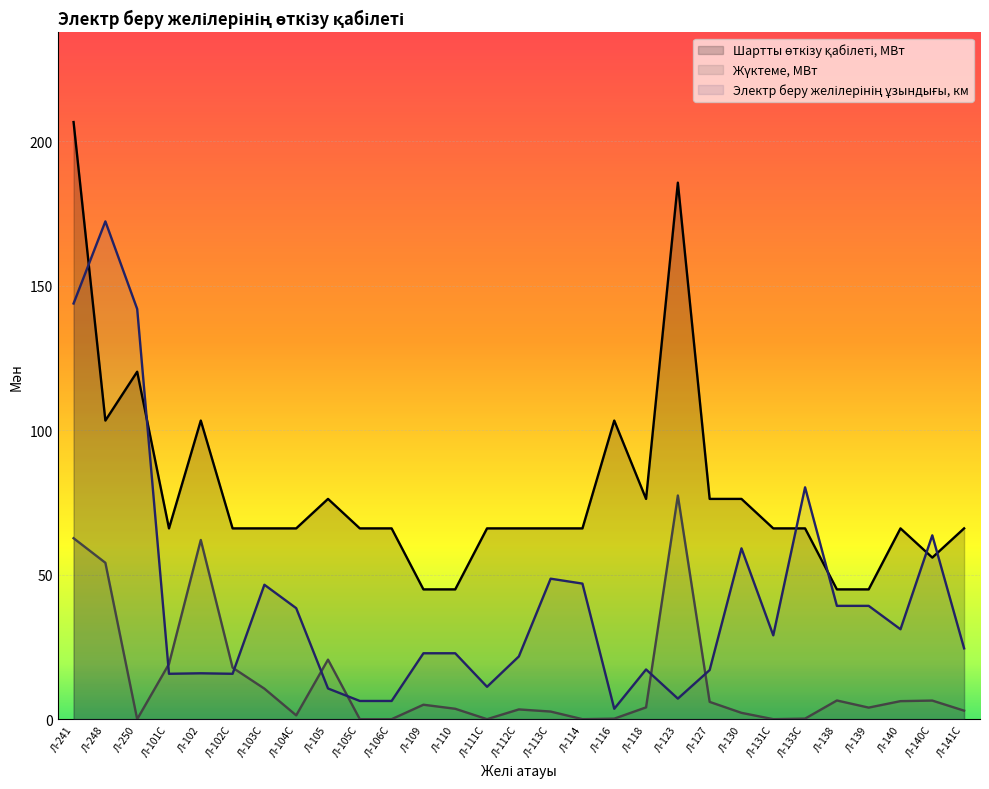

Is it true that Электр беру желілерінің ұзындығы, км equals 240.6 at Л-241?

False